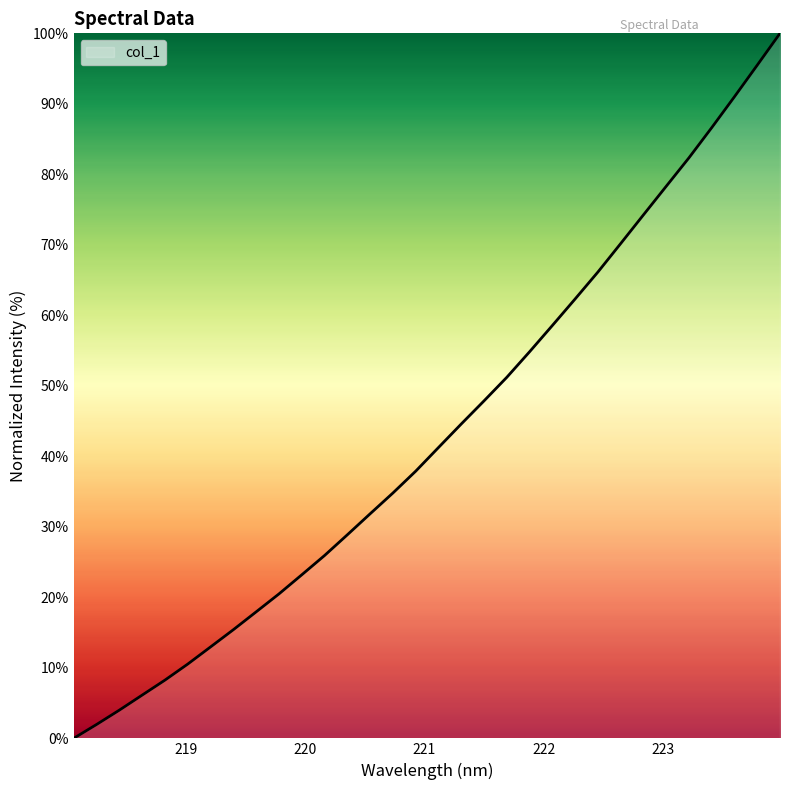

What is the difference between the maximum and minimum values?

100.0